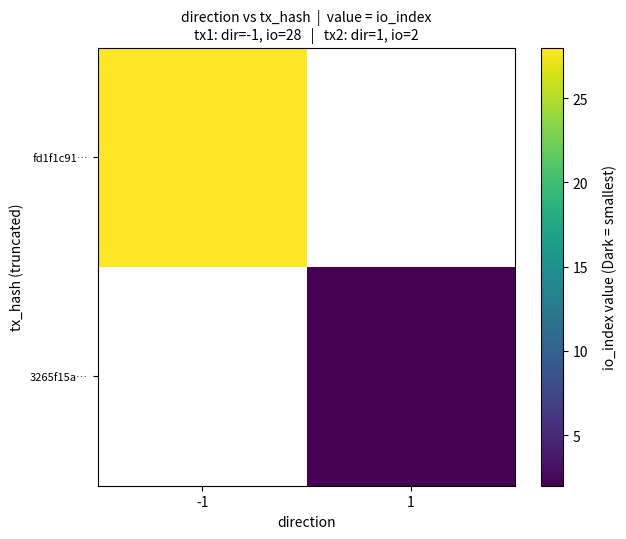

What is the highest value of the fd1f1c91… series?

28.0